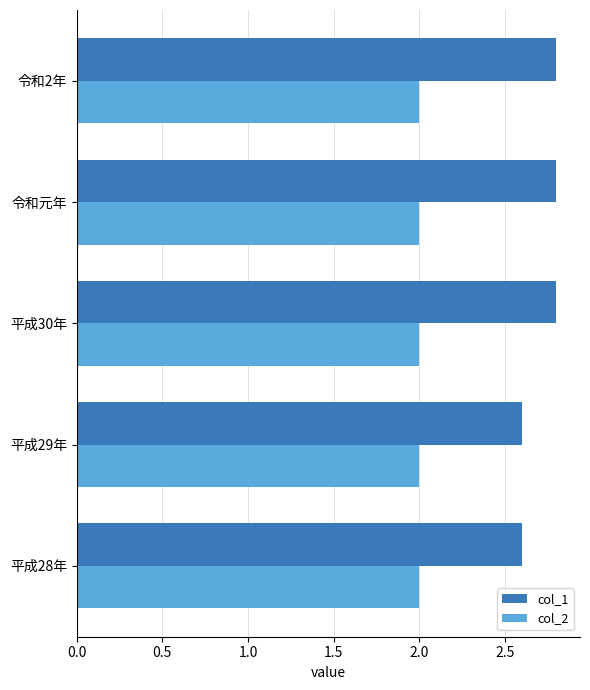

What are all the series names shown in the legend?

col_1, col_2